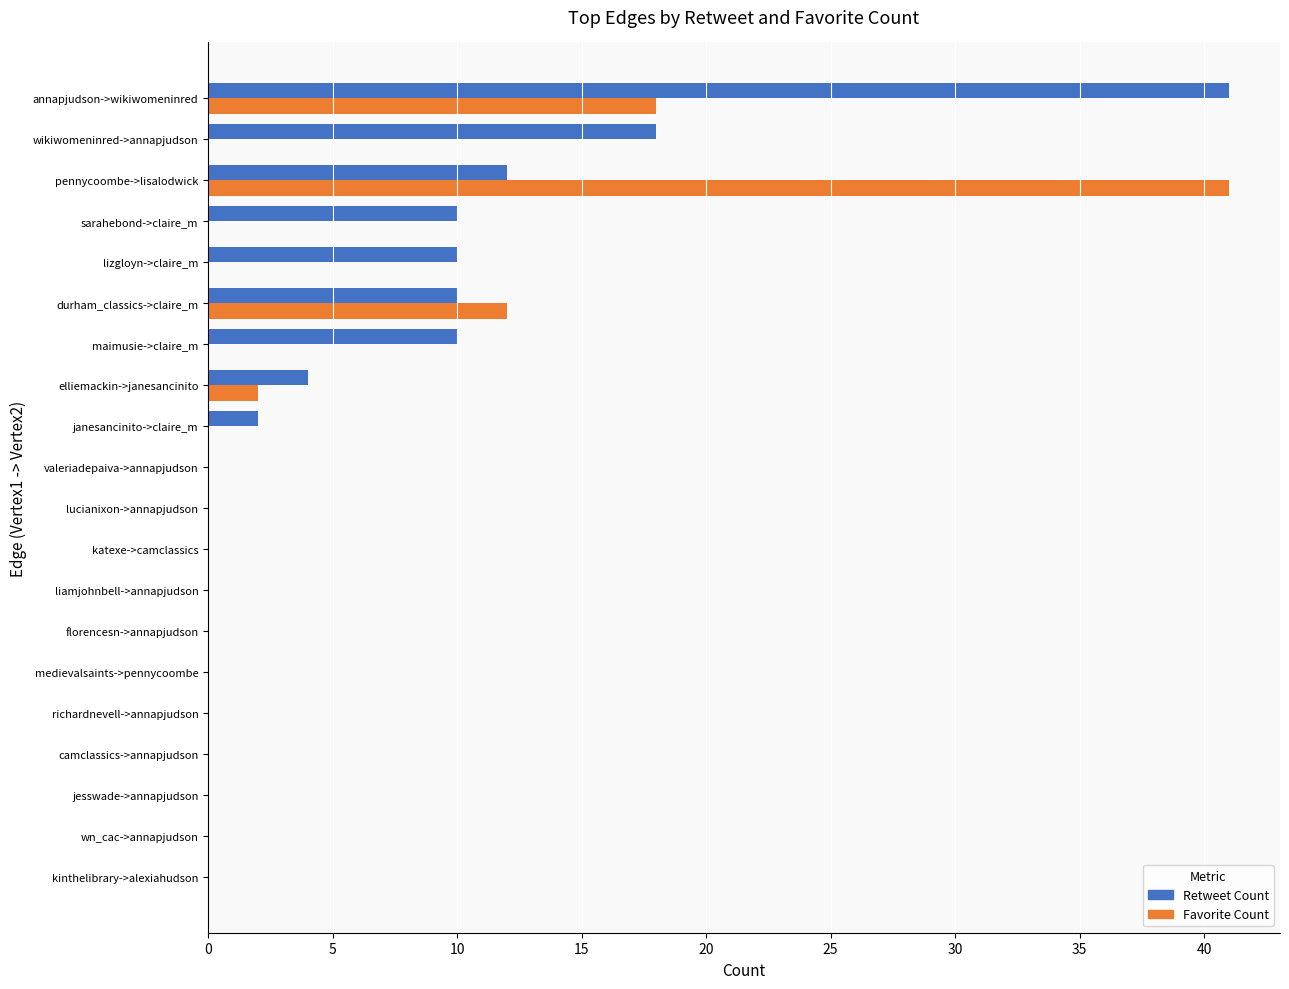

Which category has the highest value in the Favorite Count series?

pennycoombe->lisalodwick